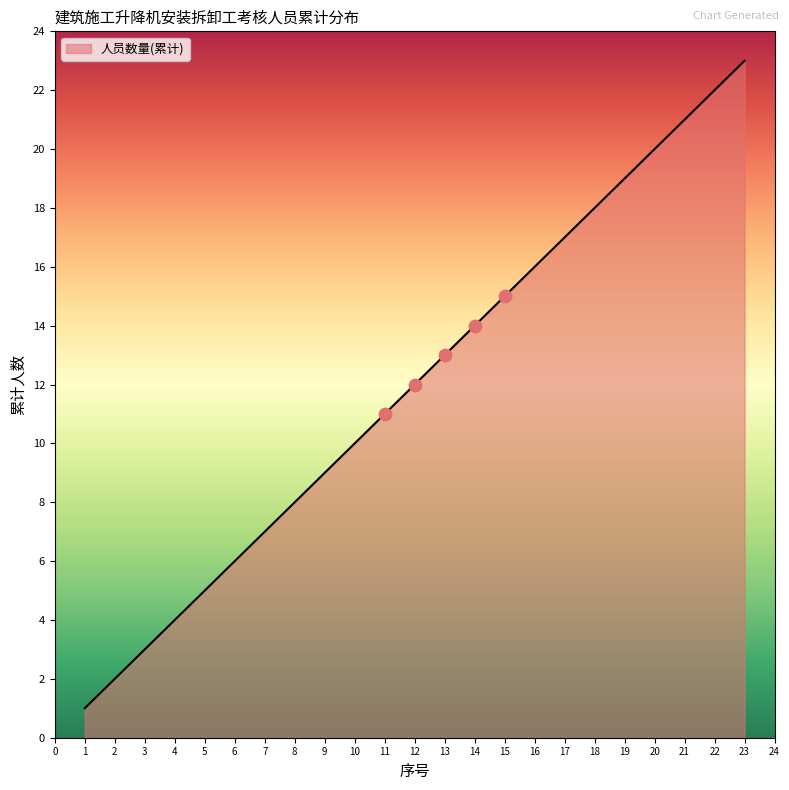

Which has a higher value, 15 or 4?

15